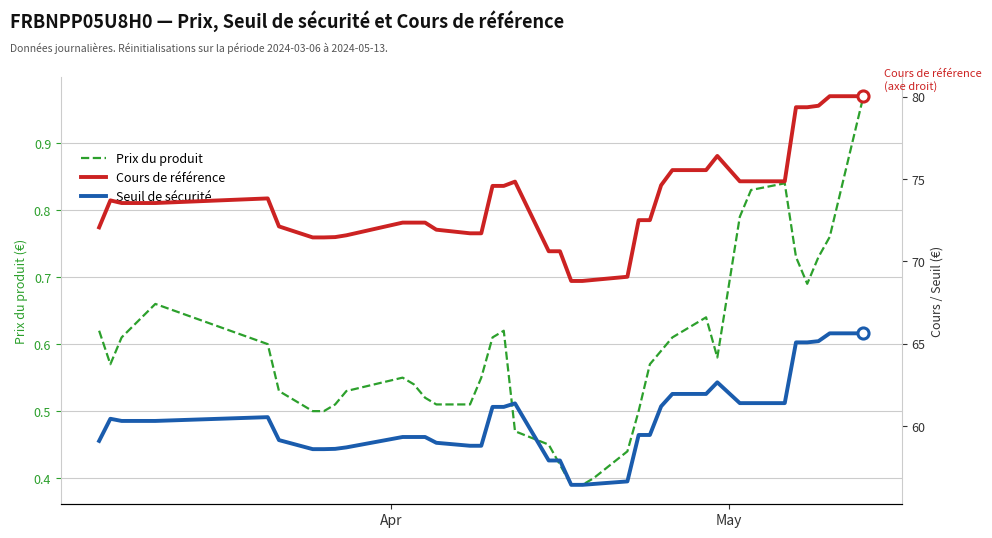

What is the sum of all Seuil de sécurité values?

2351.9